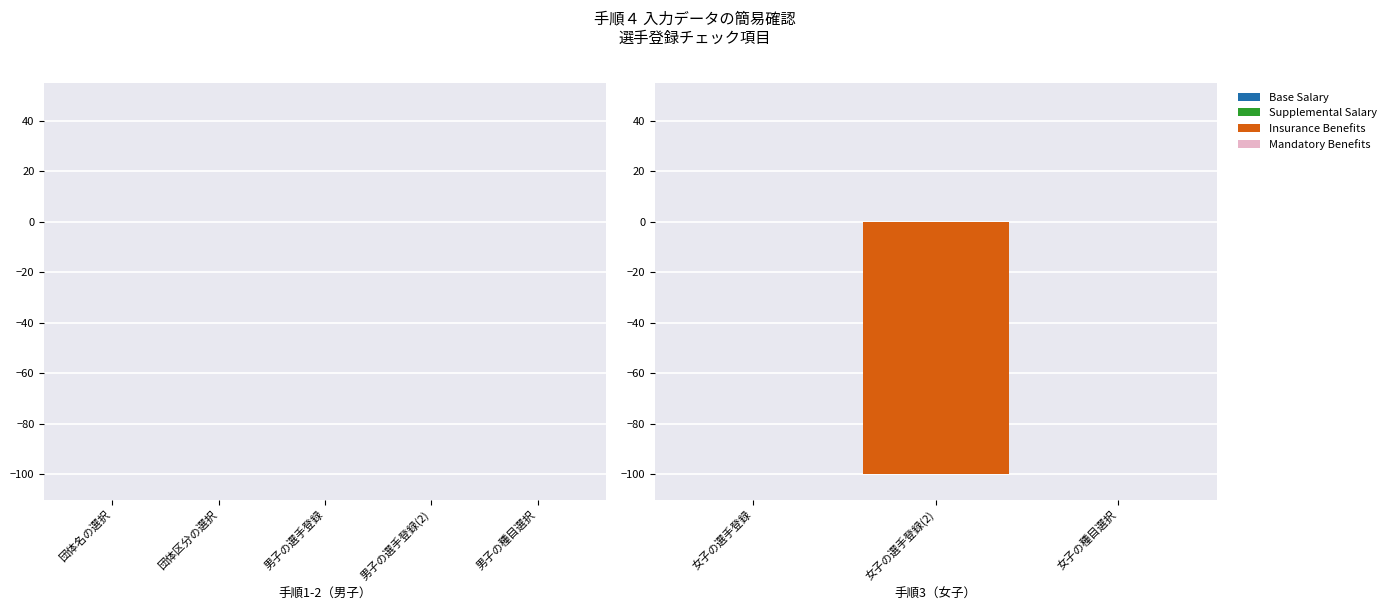

What is the change in value from 女子の選手登録 to 女子の選手登録(2)?

-100